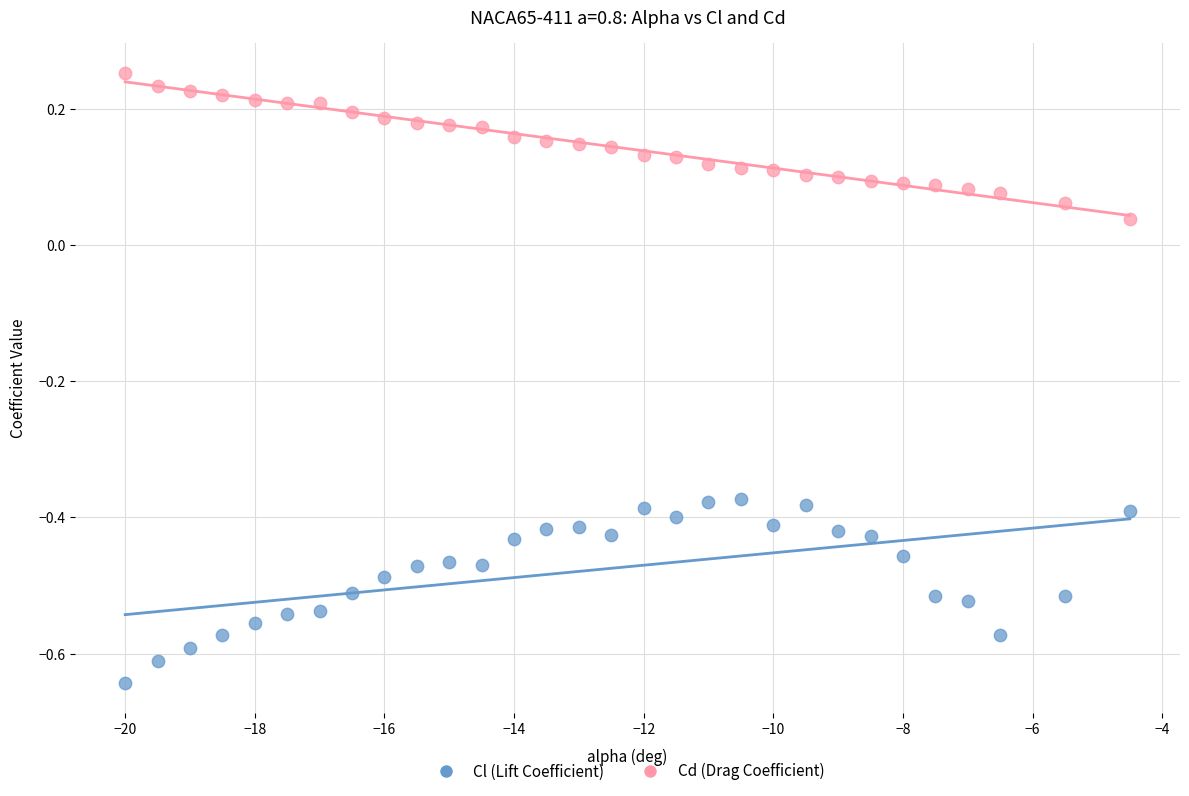

Which series has the largest Y range (max minus min)?

Cl (Lift Coefficient)